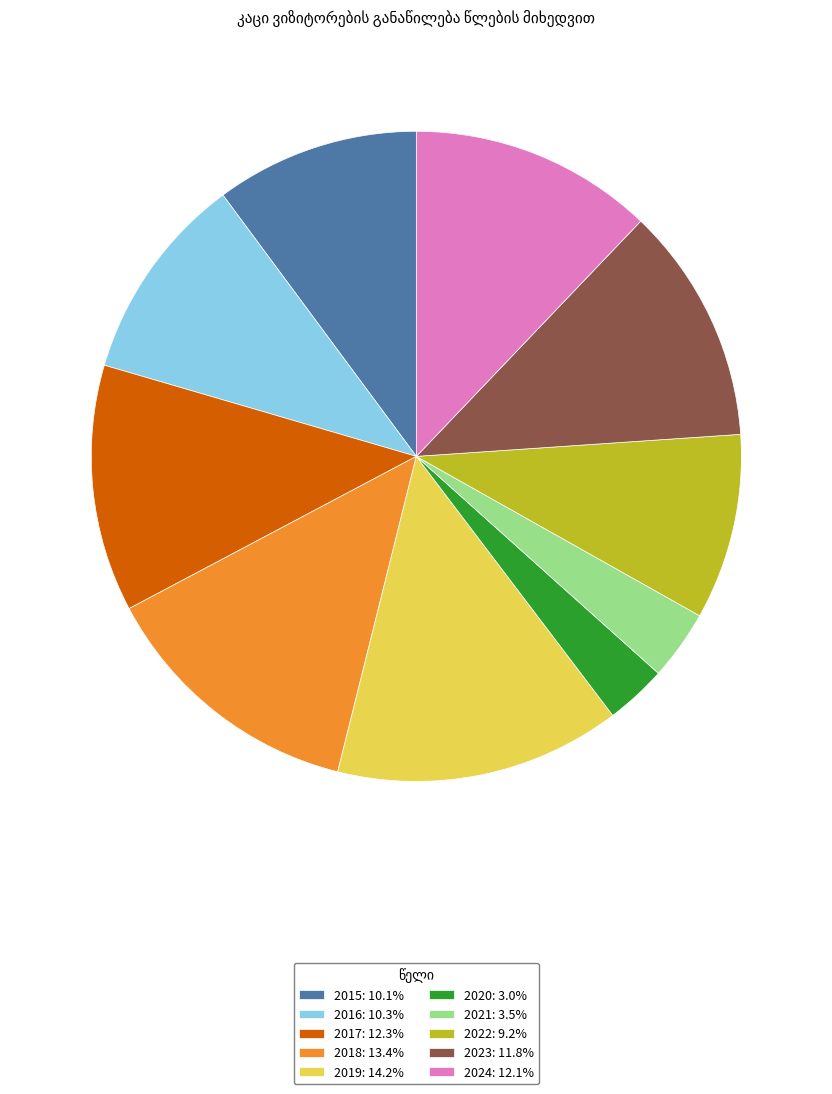

What is the largest slice in the pie chart?

2019